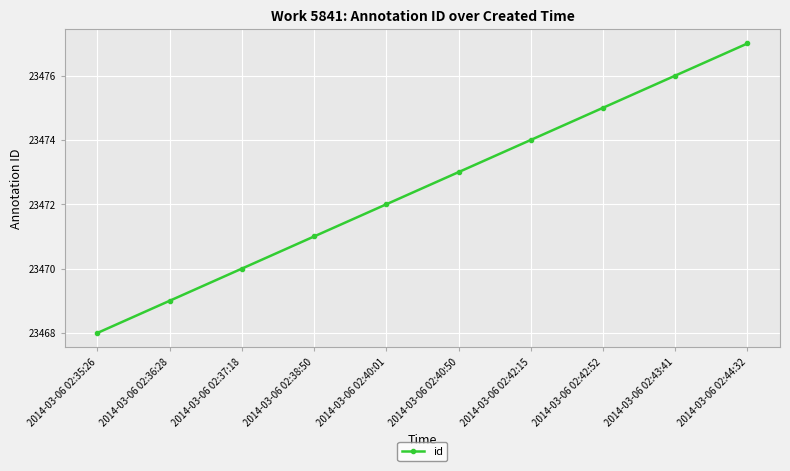

List the labels in order of value, largest first.

2014-03-06 02:44:32, 2014-03-06 02:43:41, 2014-03-06 02:42:52, 2014-03-06 02:42:15, 2014-03-06 02:40:50, 2014-03-06 02:40:01, 2014-03-06 02:38:50, 2014-03-06 02:37:18, 2014-03-06 02:36:28, 2014-03-06 02:35:26